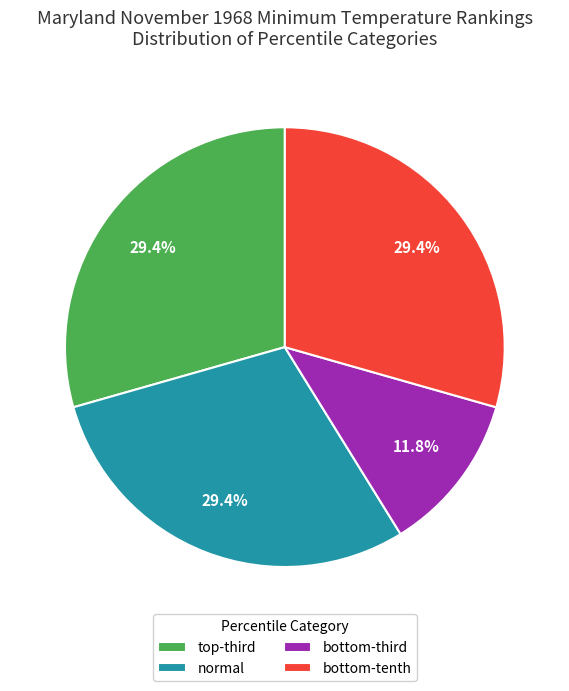

To the nearest percent, what is the difference between the largest and smallest slice percentages?

18%